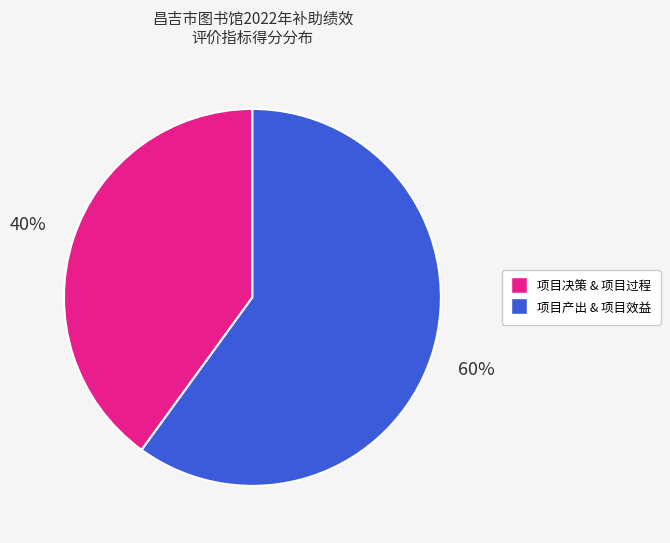

Is there a majority slice in this chart?

Yes